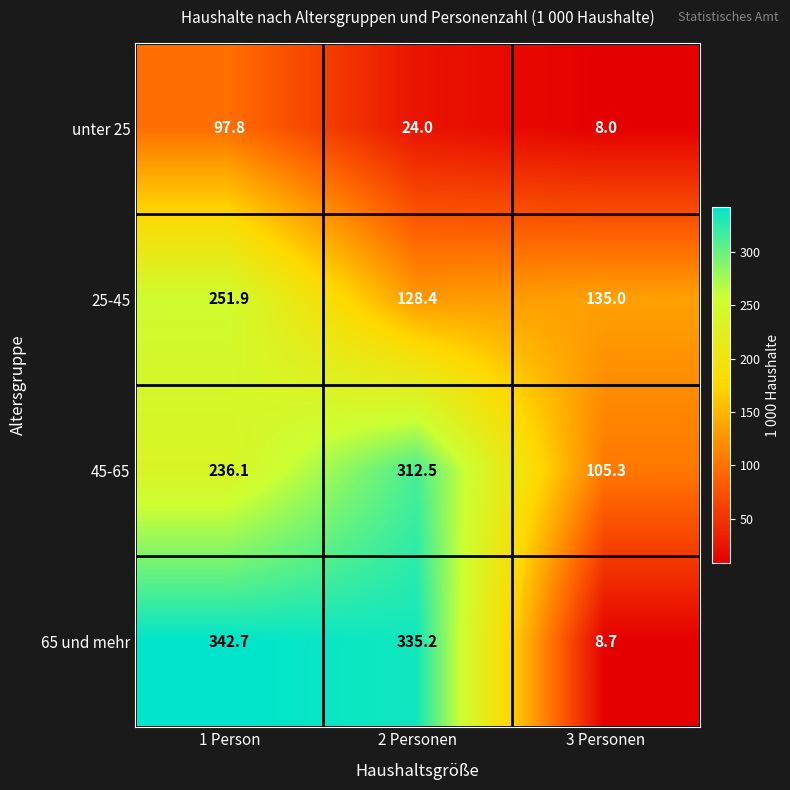

What is the maximum value shown in the chart?

342.7